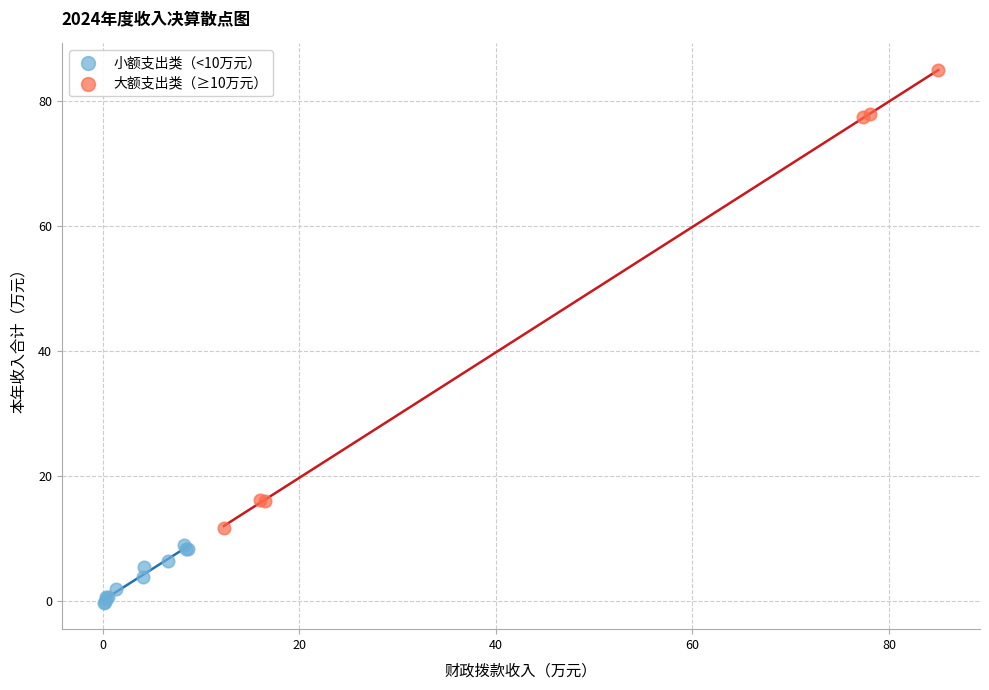

Which series reaches the minimum Y coordinate?

小额支出类（<10万元）